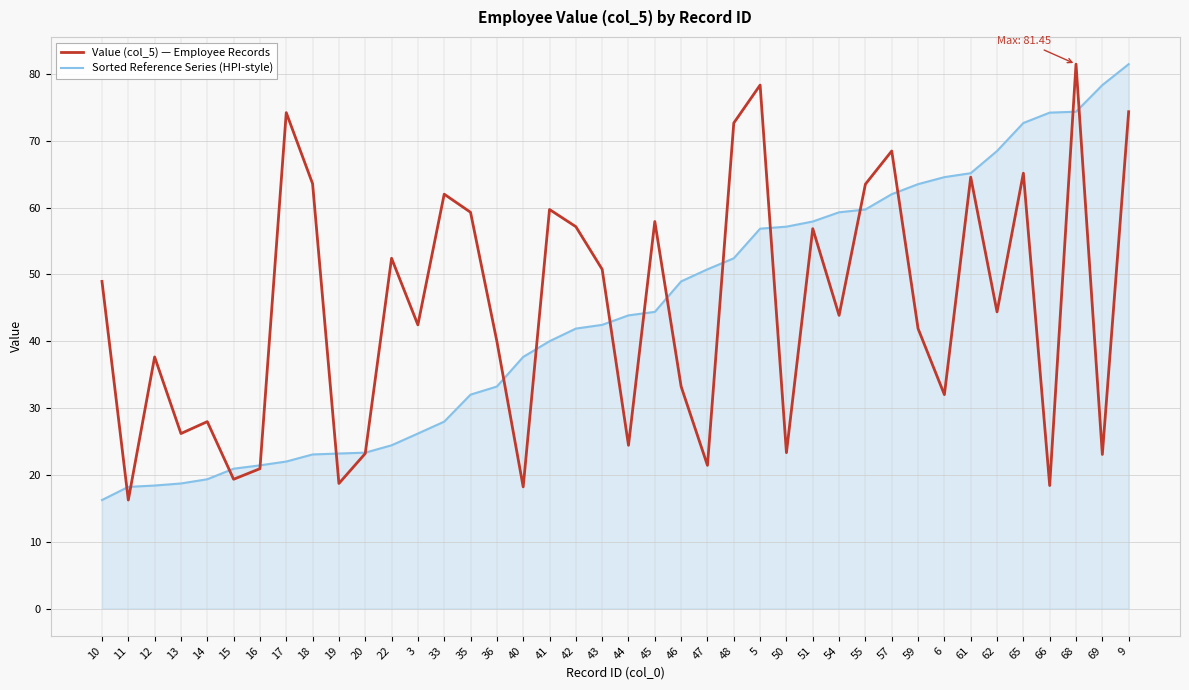

What is the average value of the Sorted Reference Series (HPI-style) series?

44.2